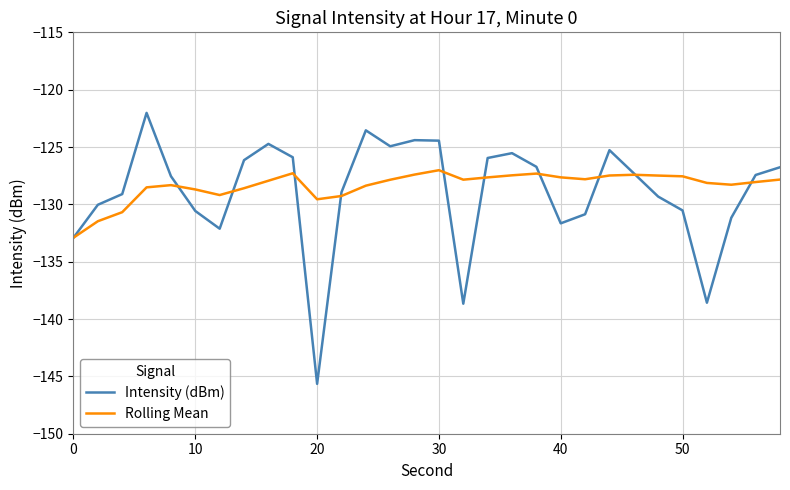

What is the lowest value of the Intensity (dBm) series?

-145.7